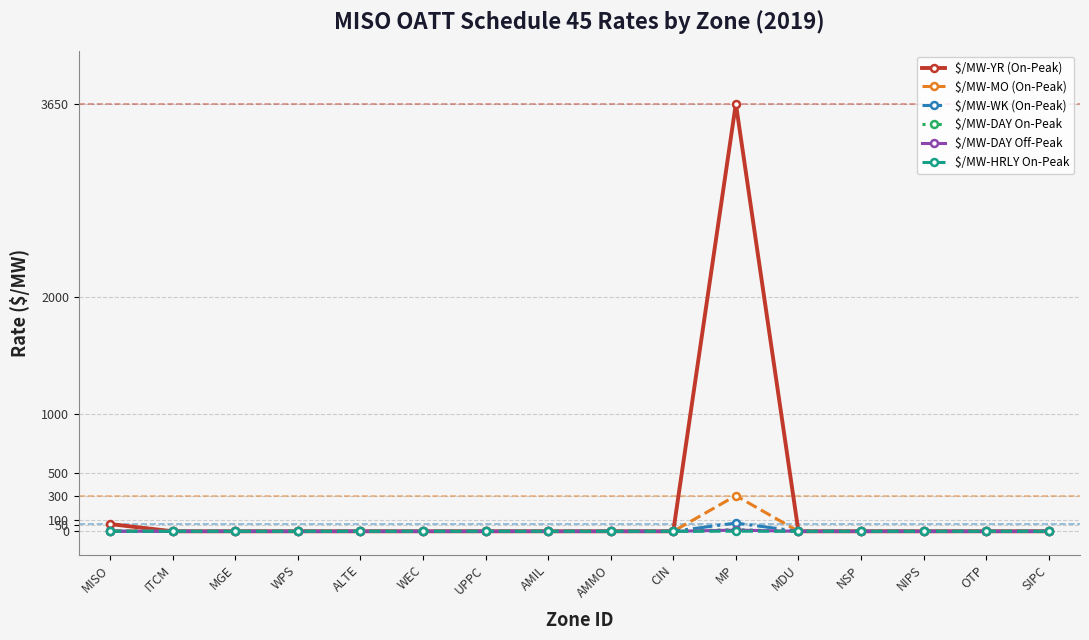

Which series has the widest spread of values?

$/MW-YR (On-Peak)